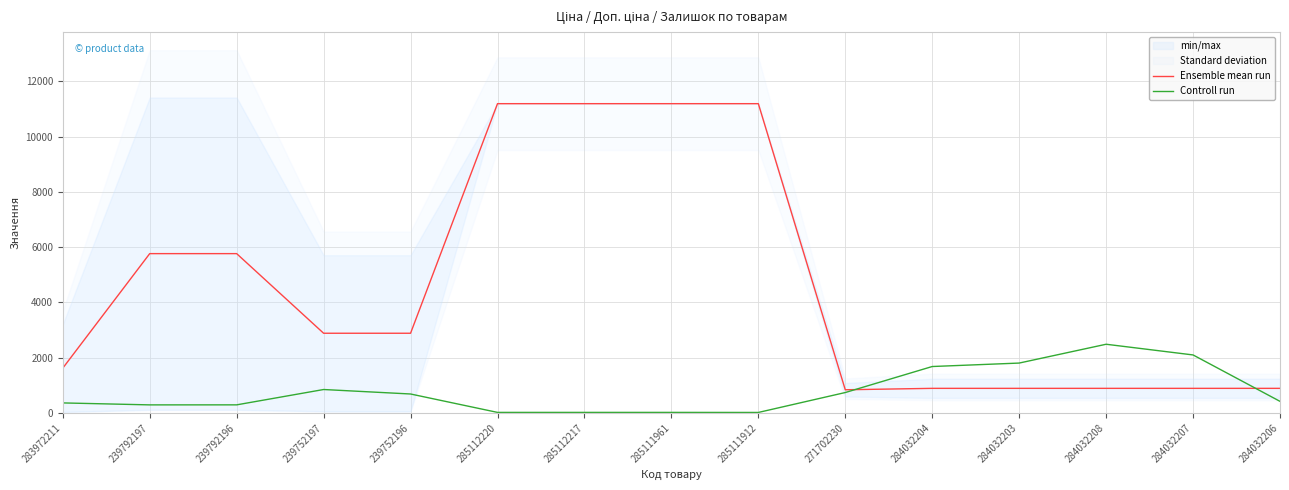

Between 271702230 and 284032207, which series saw the biggest shift?

Controll run